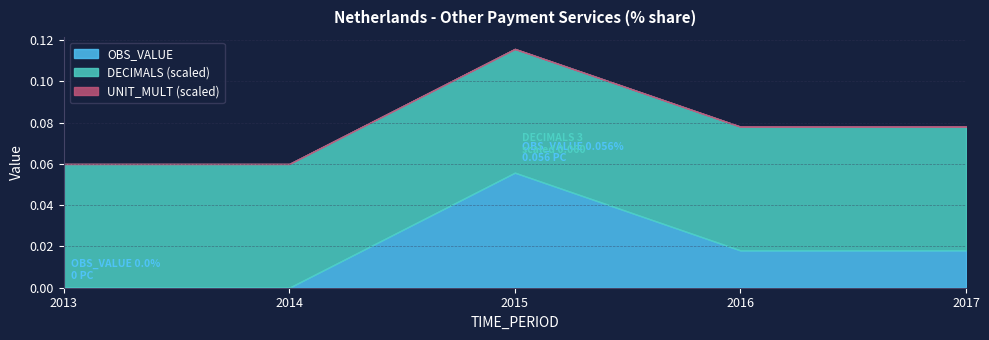

Reading left to right, transcribe all the data shown in this chart.

2013: 0.0	0.0	0.0
2014: 0.0	0.0	0.0
2015: 0.1	3.0	0.0
2016: 0.0	3.0	0.0
2017: 0.0	3.0	0.0